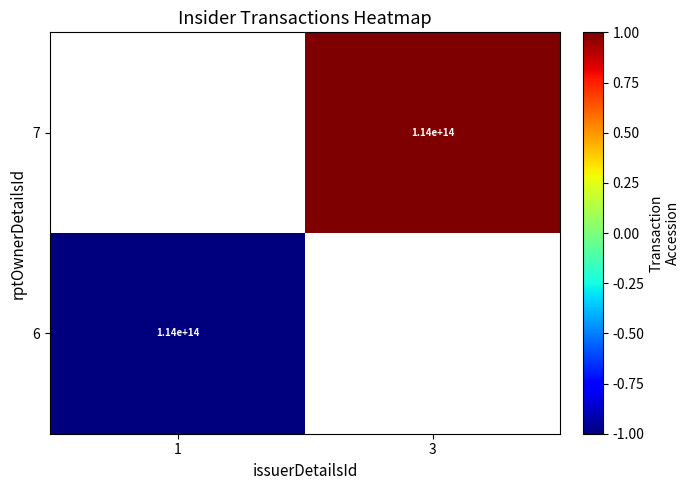

The 7 series shows 0.6 at 3. True or false?

False